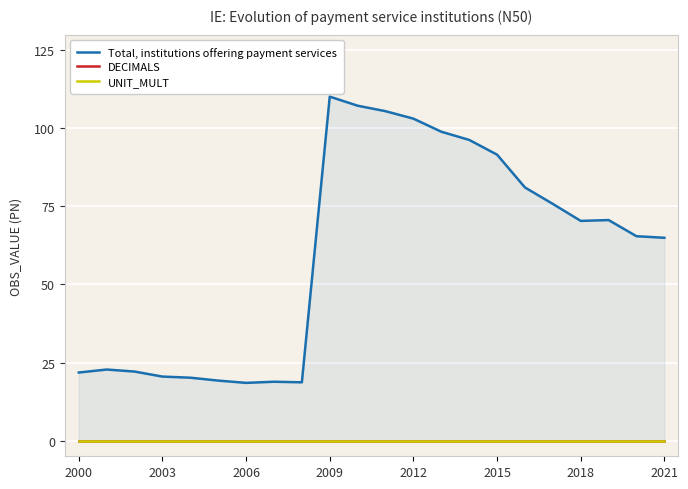

At which label does UNIT_MULT reach its peak?

2000